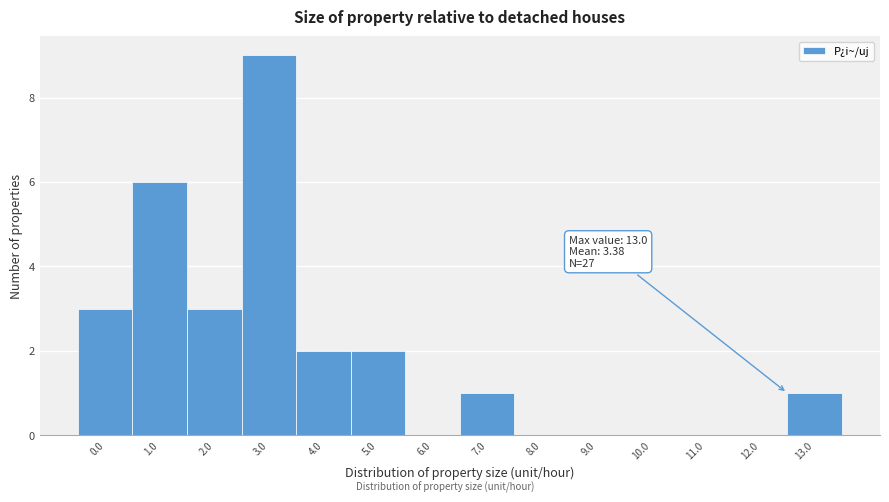

Reading left to right, extract all data points from this chart.

0.0=3	1.0=6	2.0=3	3.0=9	4.0=2	5.0=2	6.0=0	7.0=1	8.0=0	9.0=0	10.0=0	11.0=0	12.0=0	13.0=1